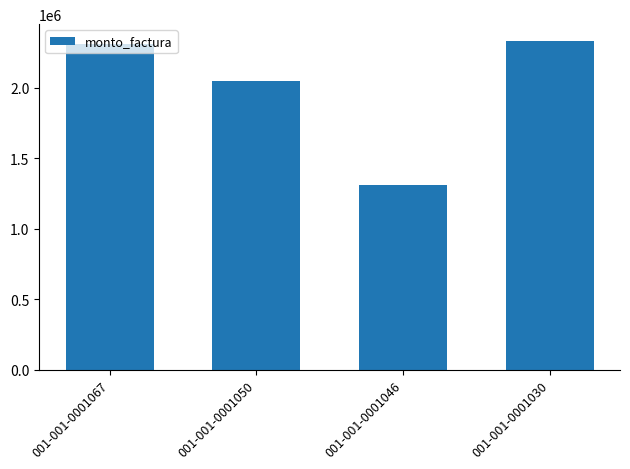

Which label corresponds to the largest value in the chart?

001-001-0001030